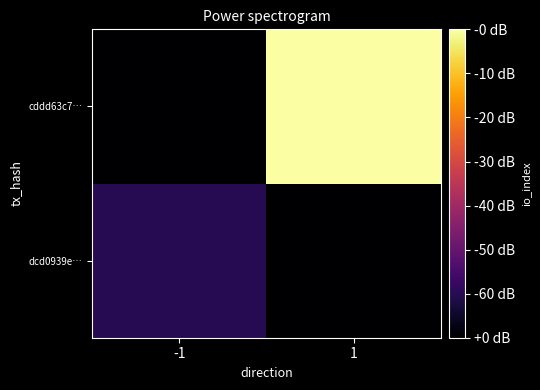

List the series in order of their peak value, highest first.

cddd63c7…, dcd0939e…